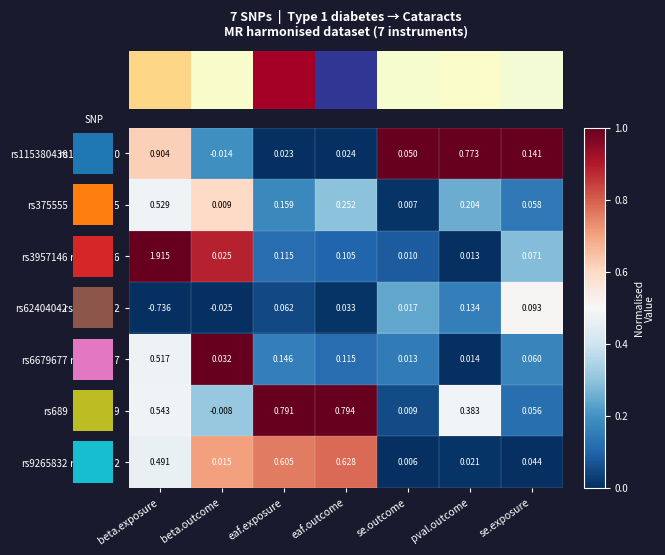

At which label does rs62404042 reach its minimum?

beta.exposure